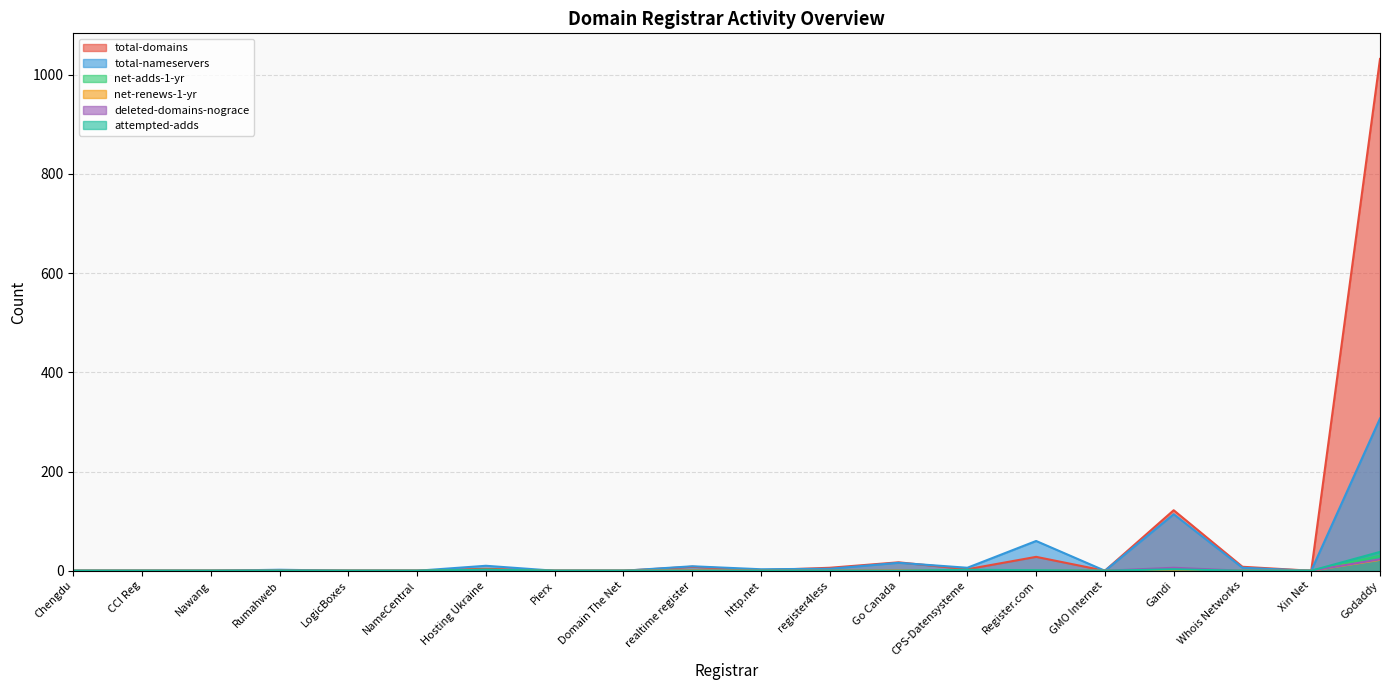

Which series has the largest total across all categories?

total-domains